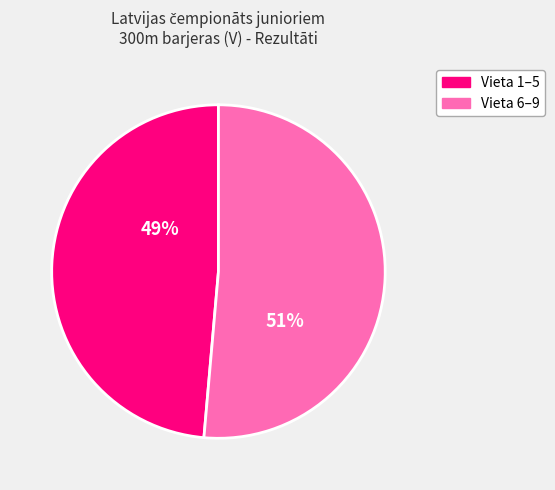

Is there a majority slice in this chart?

Yes